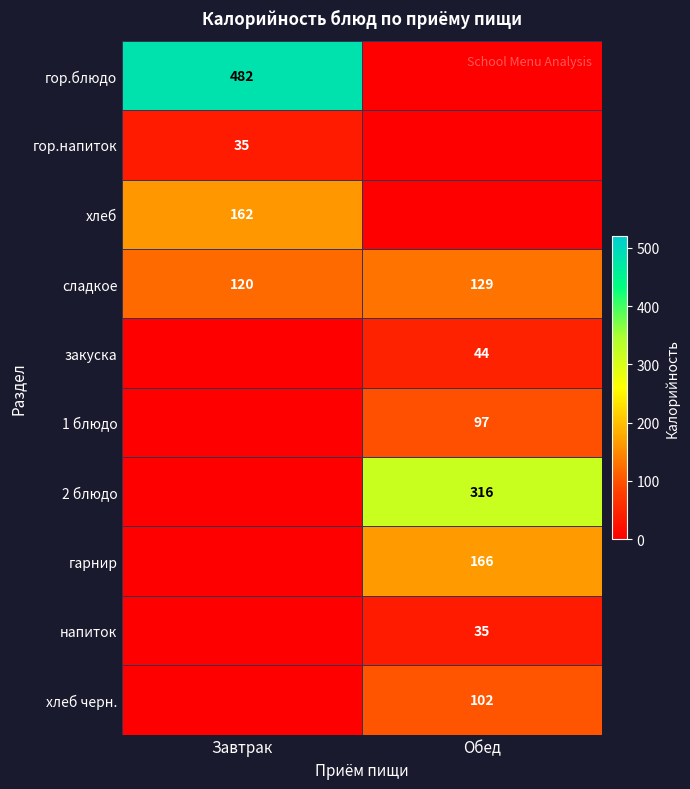

Which label corresponds to the largest value in the chart?

Завтрак